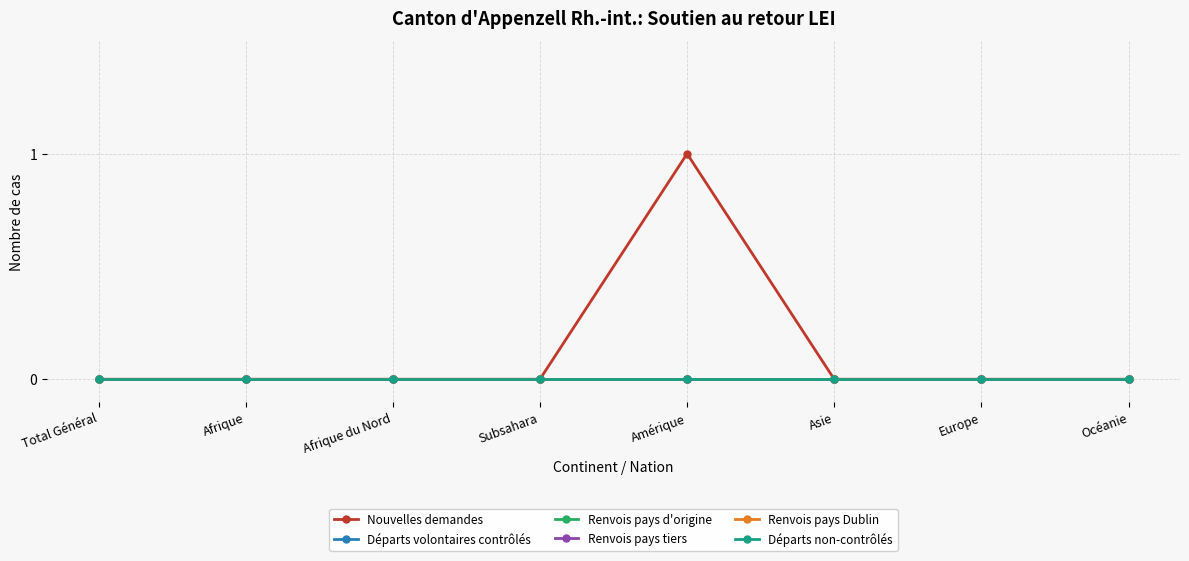

Does the chart have visible grid lines?

Yes